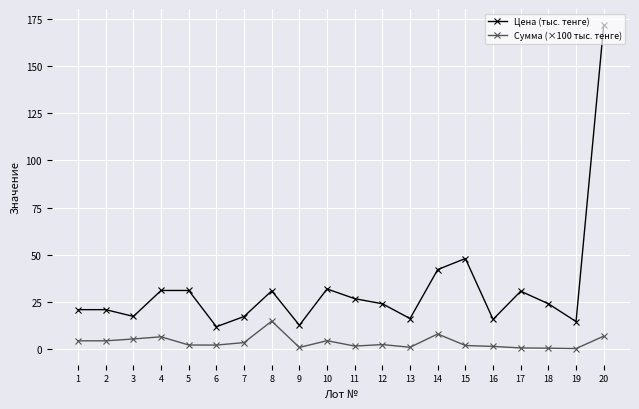

What is the lowest value of the Цена (тыс. тенге) series?

11.9